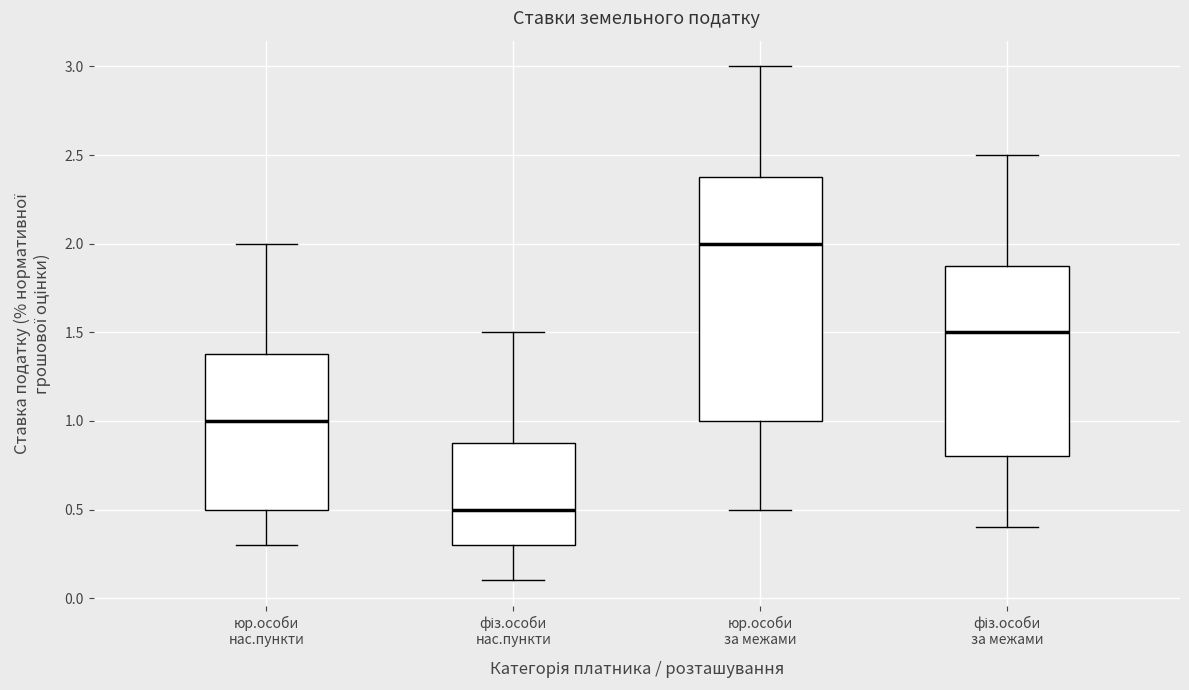

Which box has the lowest median line?

фіз.особи нас.пункти